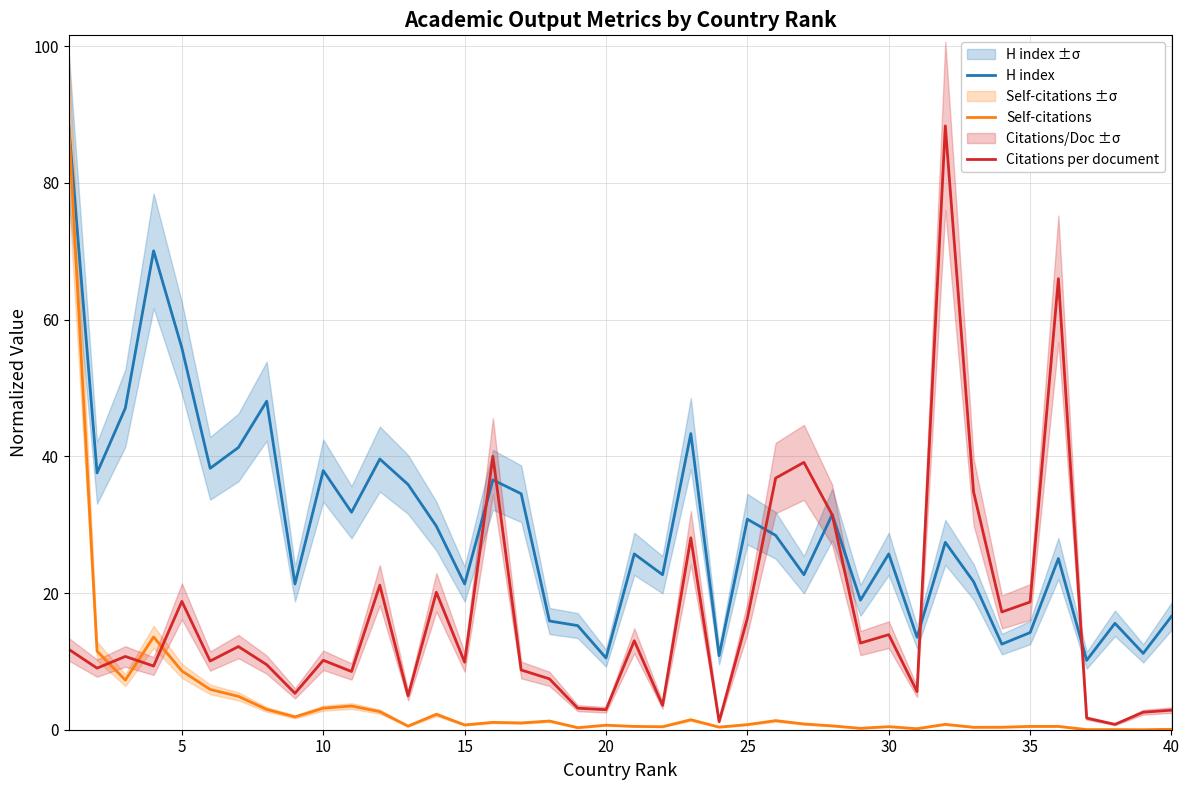

Which series has the largest range (max minus min)?

Self-citations